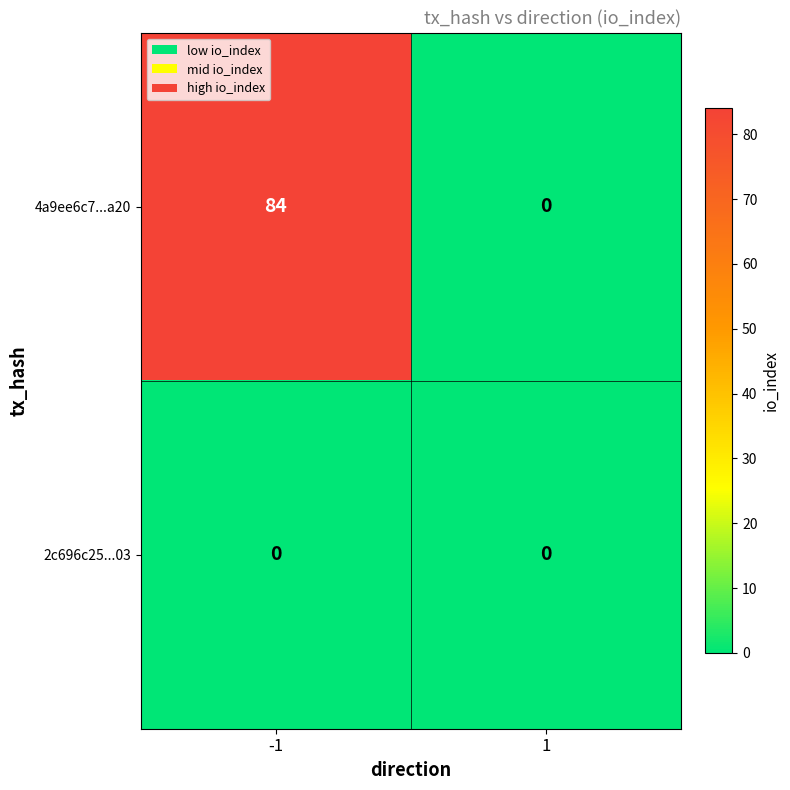

At which category does the chart reach its peak across all series?

-1